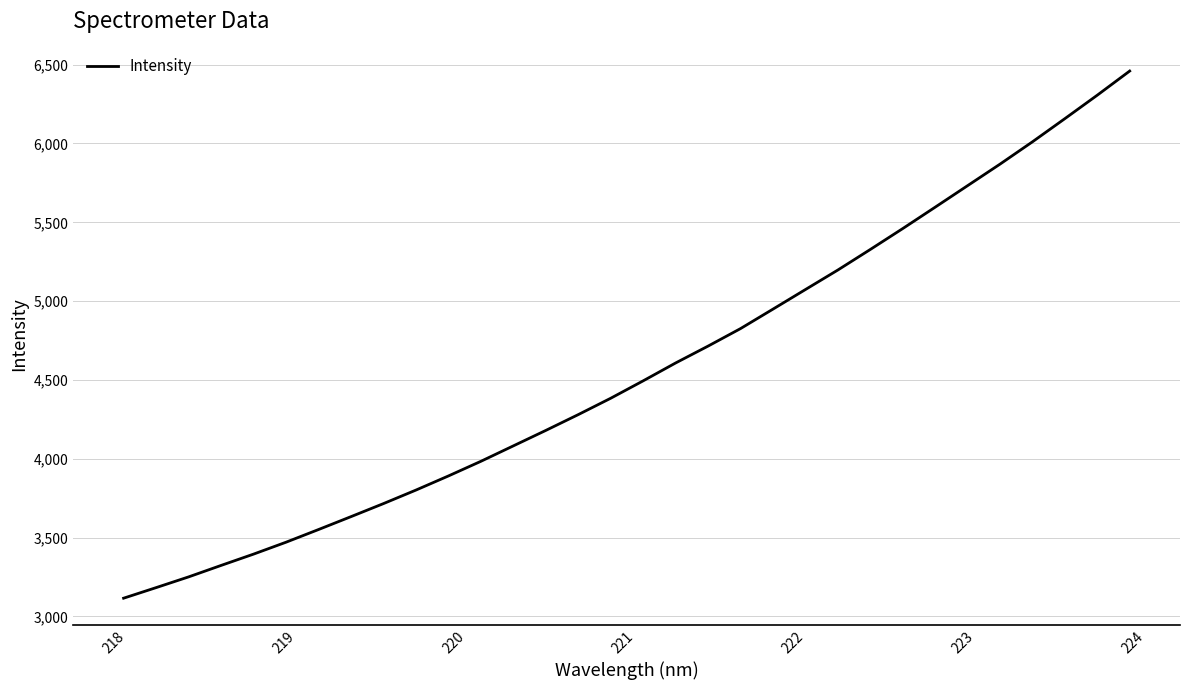

What is the maximum value shown in the chart?

6459.6